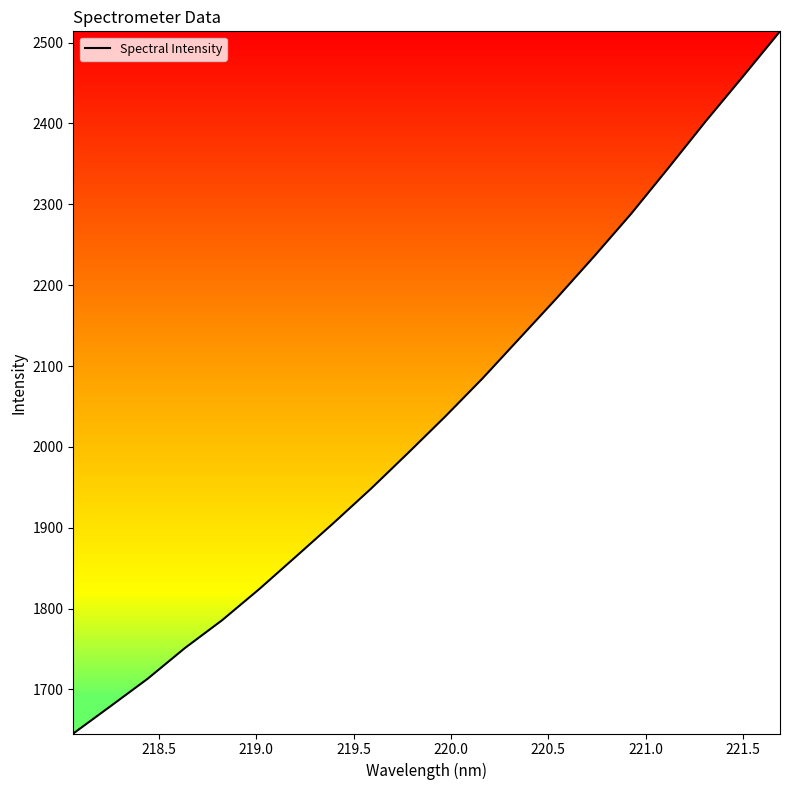

What is the difference between the second highest and second lowest values?

778.7